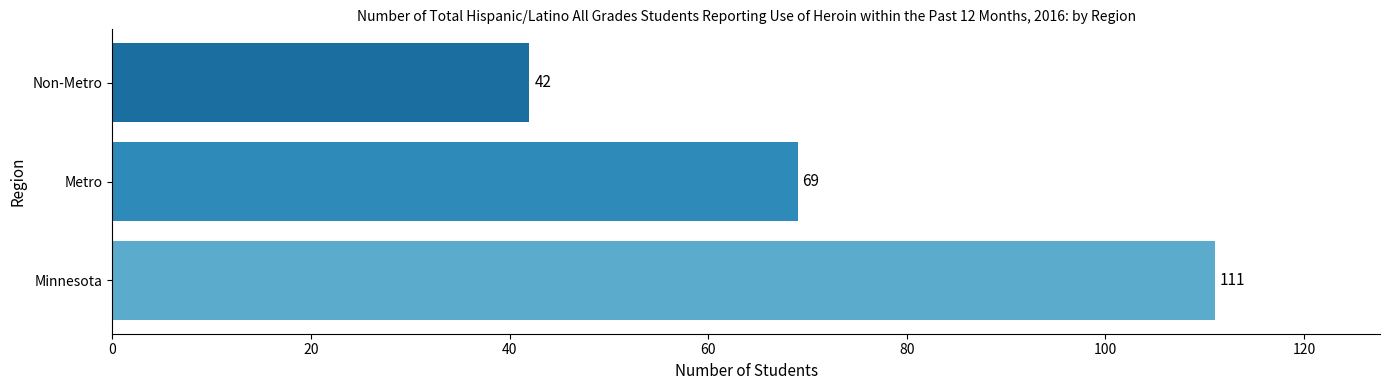

At which category does the chart reach its minimum across all series?

Non-Metro